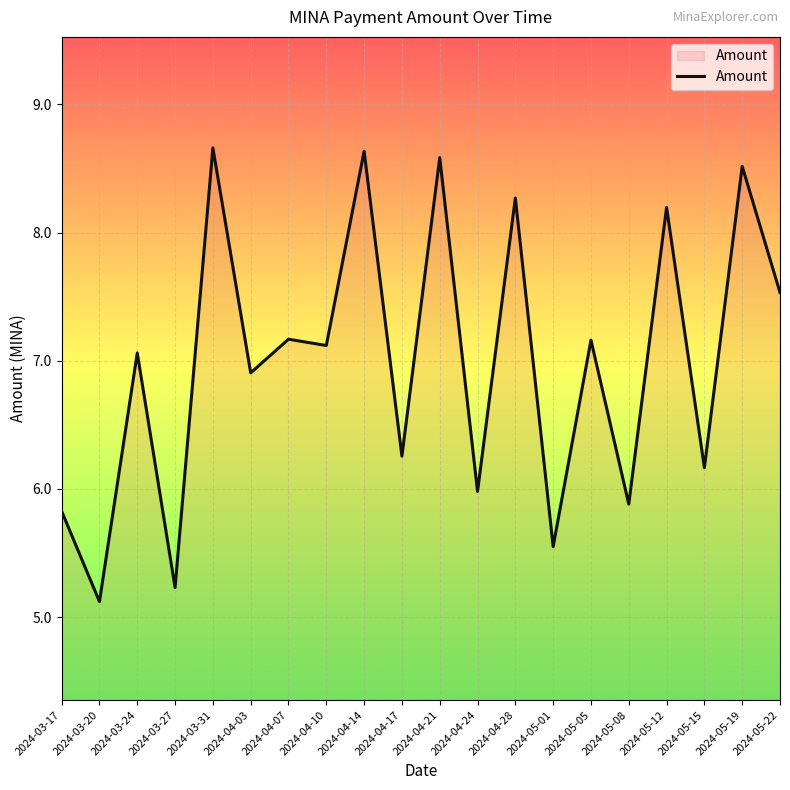

What is the change in value from 2024-04-03 to 2024-04-17?

-0.6